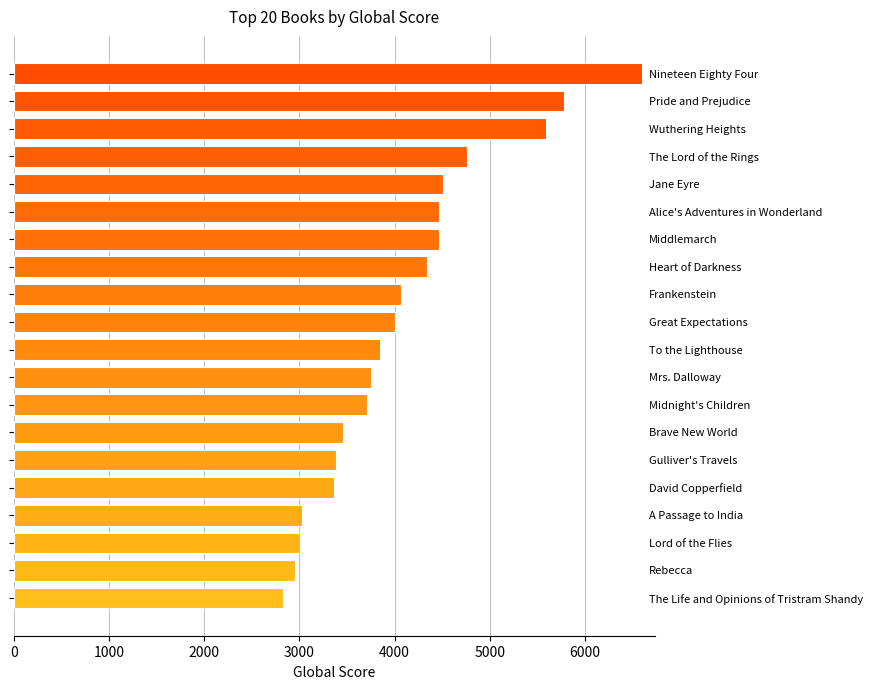

What is the difference between the second highest and minimum values?

2948